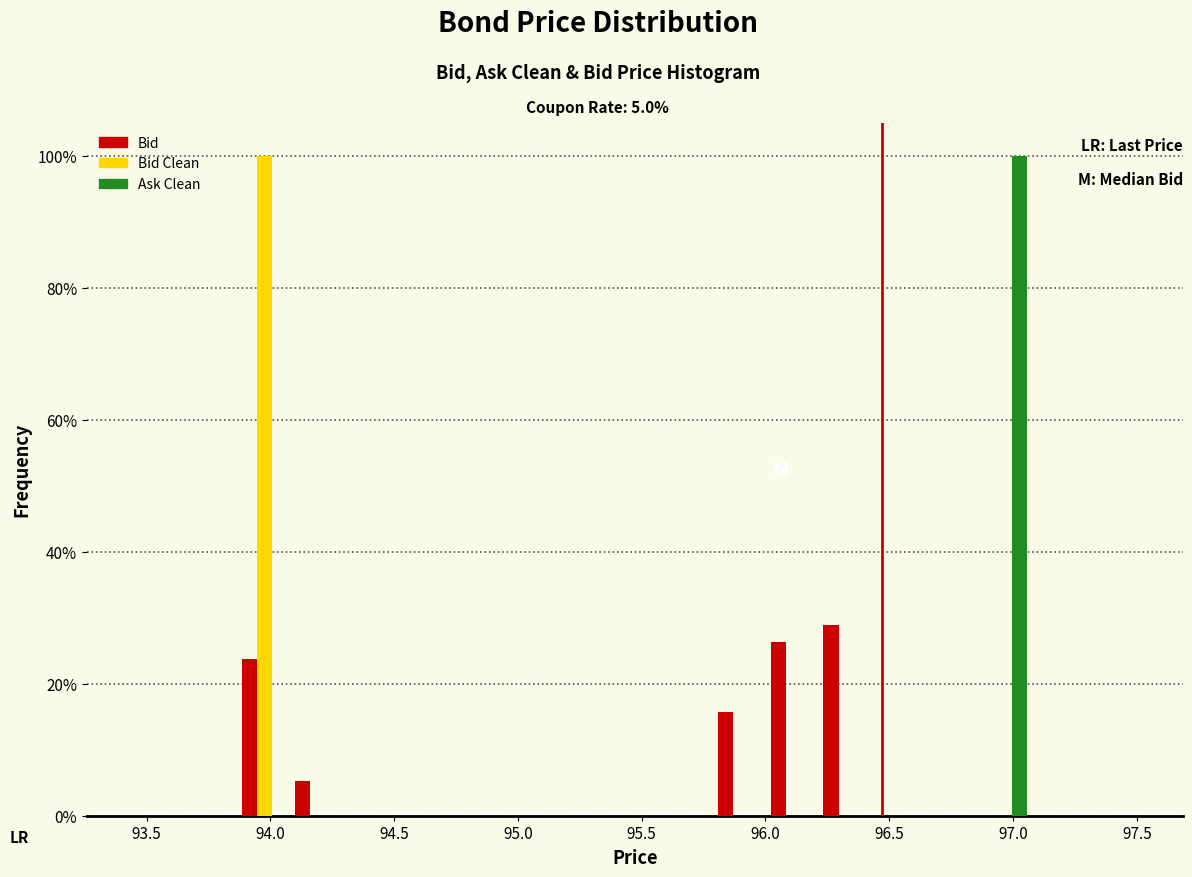

Reading left to right, list every range on the x-axis with the height of the bar of each series over it. Neither the bar edges nor the heights are printed on the chart, so give them approximately, as read against the axes.

93.45 to 93.65: Bid=0	Bid Clean=0	Ask Clean=0
93.65 to 93.85: Bid=0	Bid Clean=0	Ask Clean=0
93.85 to 94.10: Bid=24	Bid Clean=100	Ask Clean=0
94.10 to 94.30: Bid=6	Bid Clean=0	Ask Clean=0
94.30 to 94.50: Bid=0	Bid Clean=0	Ask Clean=0
94.50 to 94.75: Bid=0	Bid Clean=0	Ask Clean=0
94.75 to 94.95: Bid=0	Bid Clean=0	Ask Clean=0
94.95 to 95.15: Bid=0	Bid Clean=0	Ask Clean=0
95.15 to 95.35: Bid=0	Bid Clean=0	Ask Clean=0
95.35 to 95.60: Bid=0	Bid Clean=0	Ask Clean=0
95.60 to 95.80: Bid=0	Bid Clean=0	Ask Clean=0
95.80 to 96.00: Bid=16	Bid Clean=0	Ask Clean=0
96.00 to 96.20: Bid=26	Bid Clean=0	Ask Clean=0
96.20 to 96.45: Bid=28	Bid Clean=0	Ask Clean=0
96.45 to 96.65: Bid=0	Bid Clean=0	Ask Clean=0
96.65 to 96.85: Bid=0	Bid Clean=0	Ask Clean=0
96.85 to 97.05: Bid=0	Bid Clean=0	Ask Clean=100
97.05 to 97.30: Bid=0	Bid Clean=0	Ask Clean=0
97.30 to 97.50: Bid=0	Bid Clean=0	Ask Clean=0